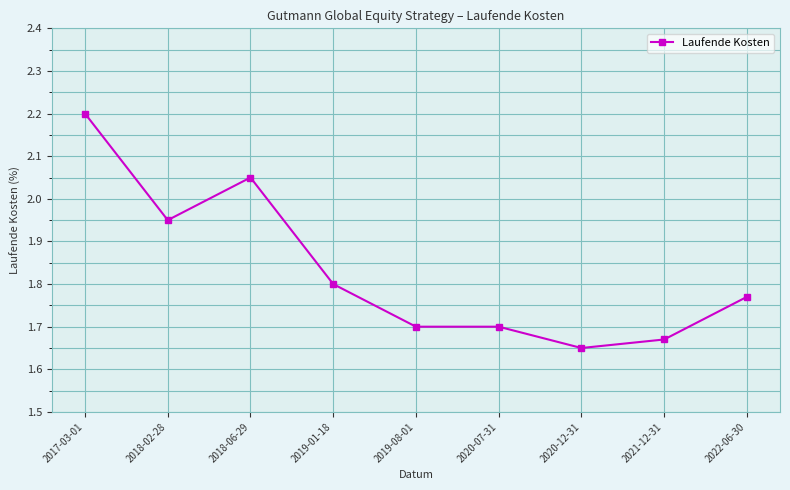

At which label is the value closest to 1?

2020-12-31